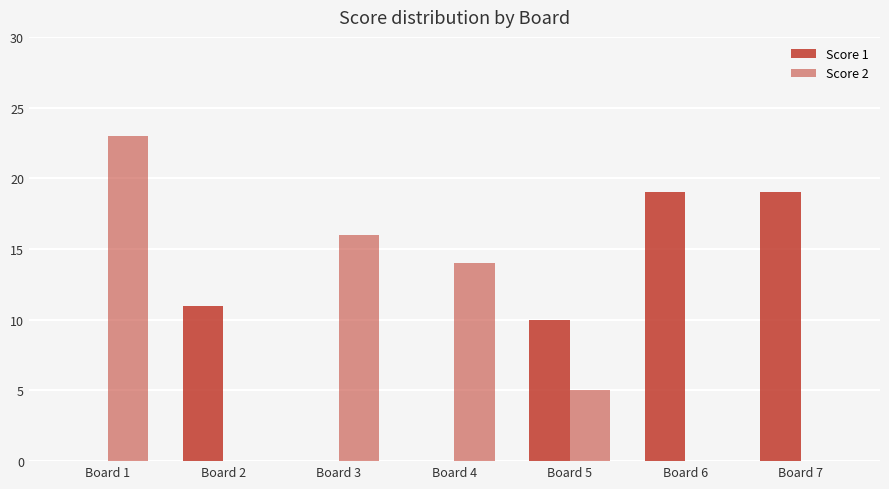

At which label is Score 2 closest to 11?

Board 4